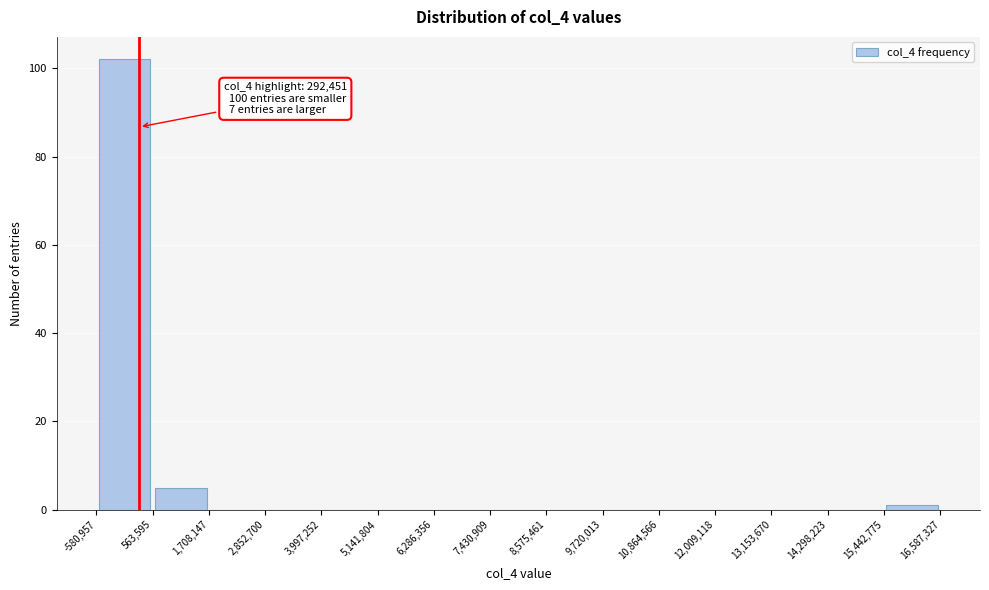

Over which range of the x-axis is the bar tallest?

-580,957 to 563,595